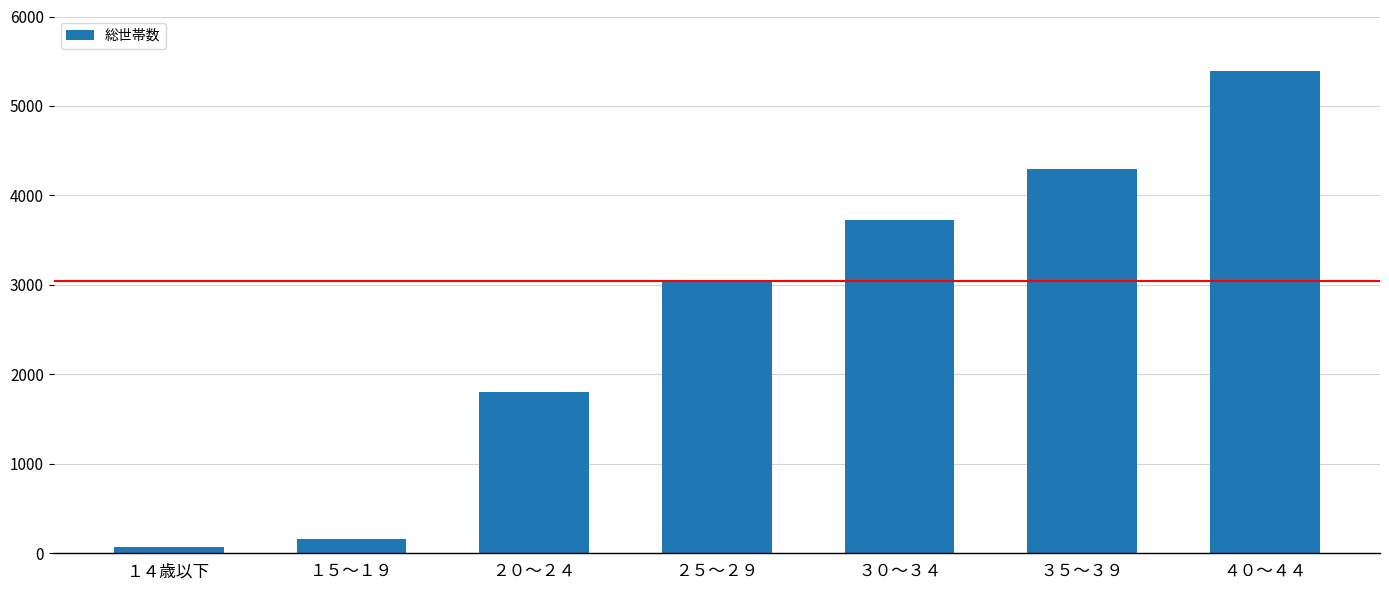

What is the difference between the maximum and minimum values?

5322